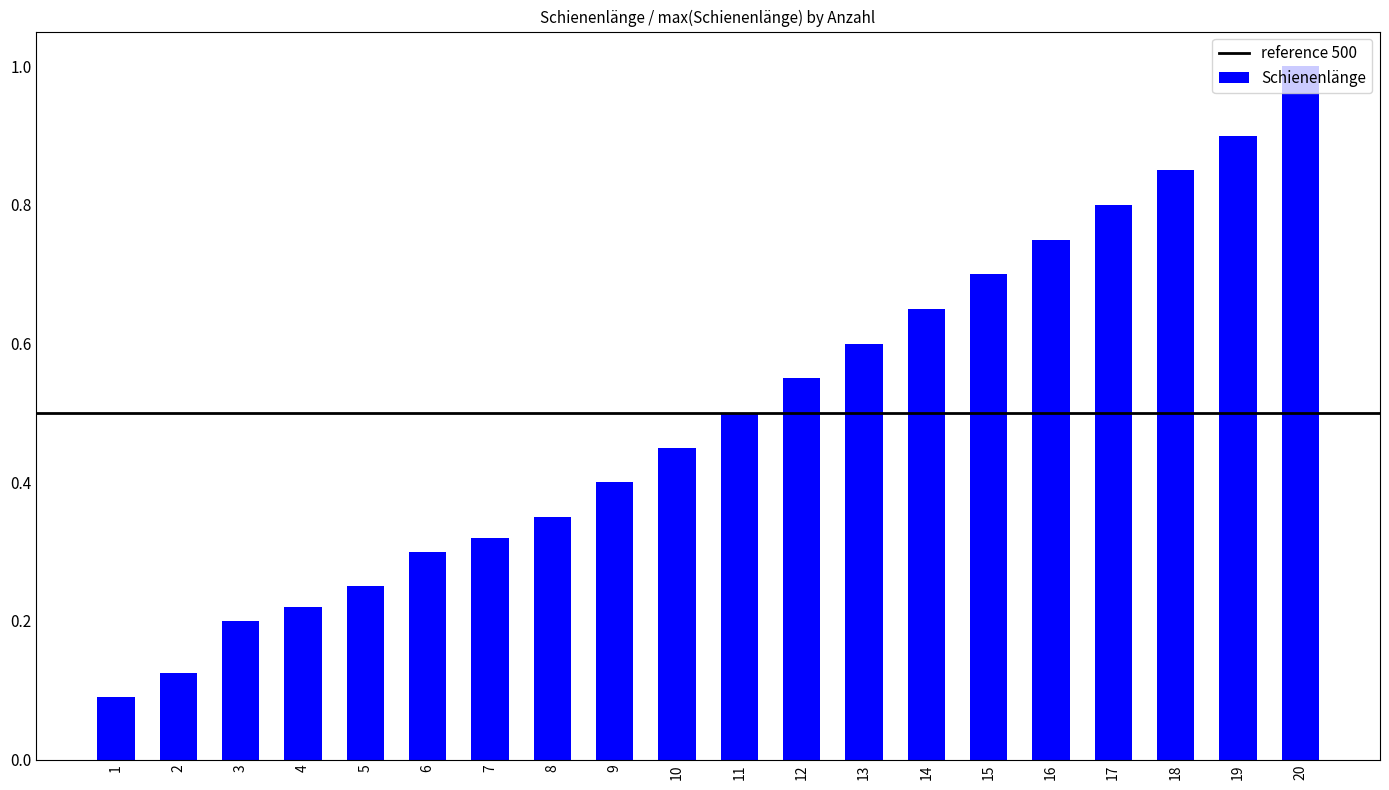

Rank the categories by value from highest to lowest.

20, 19, 18, 17, 16, 15, 14, 13, 12, 11, 10, 9, 8, 7, 6, 5, 4, 3, 2, 1